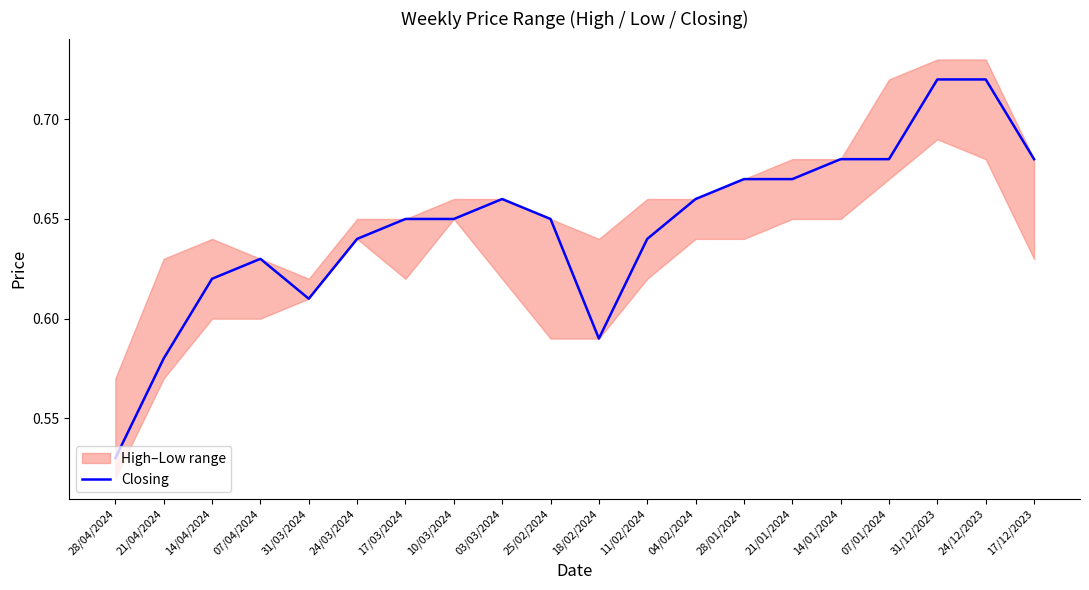

The value at 28/01/2024 is 0.3. True or false?

False